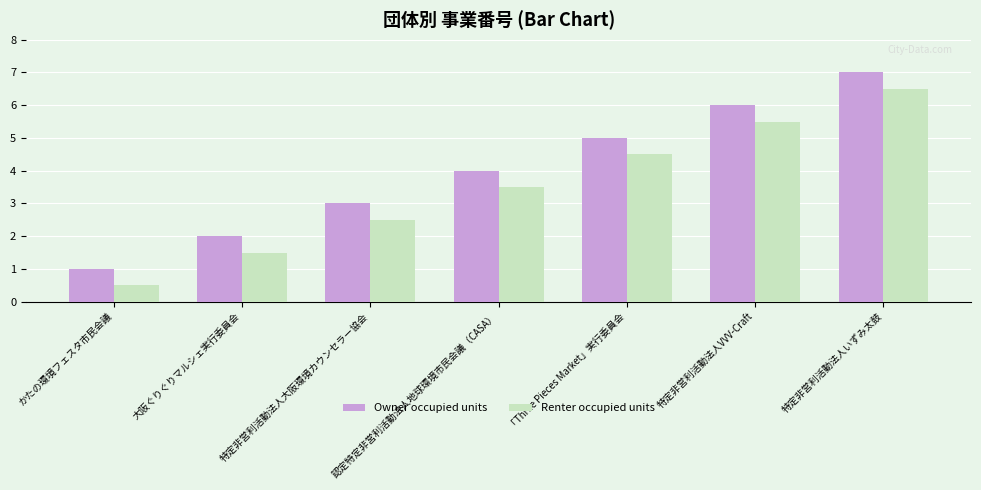

What is the highest value of the Renter occupied units series?

6.5